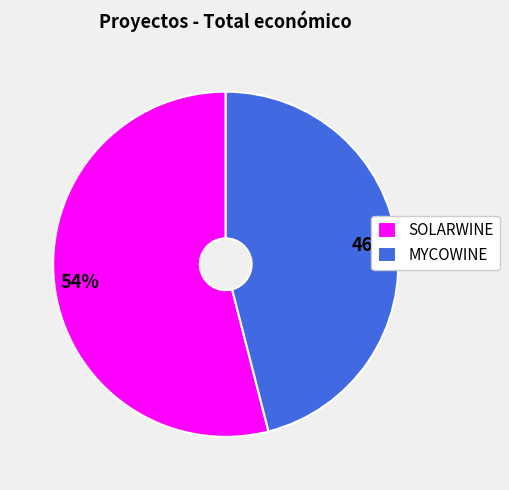

Is the sum of SOLARWINE and MYCOWINE greater than half?

Yes